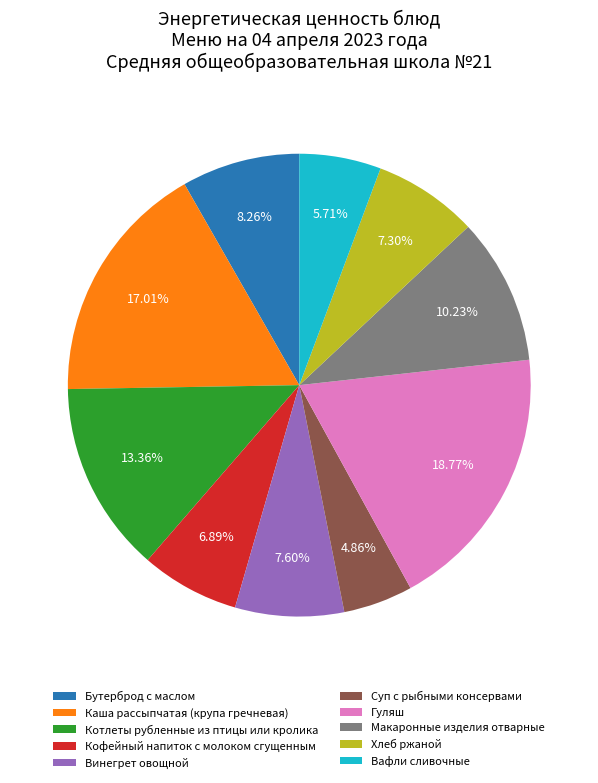

Approximately how many times larger is the value at Каша рассыпчатая (крупа гречневая) compared to Бутерброд с маслом?

2.1